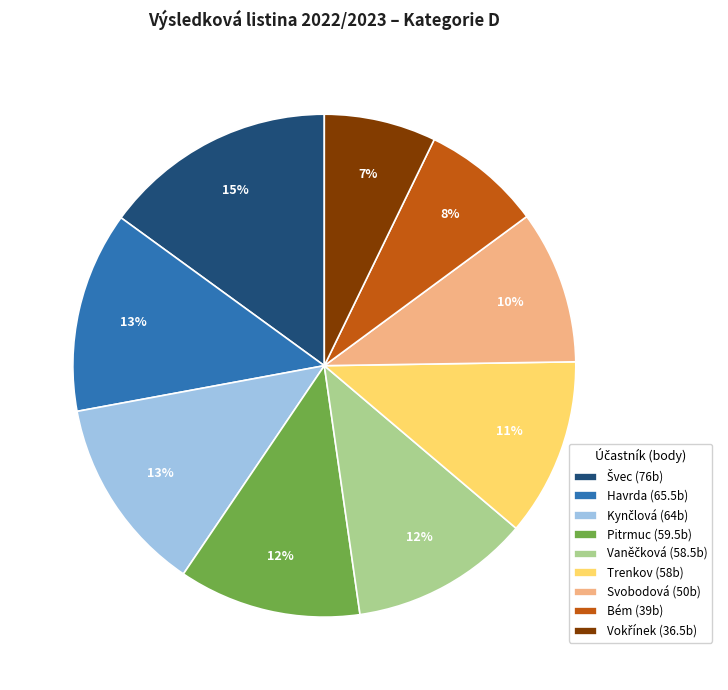

To the nearest percent, what is the difference between the largest and smallest slice percentages?

8%